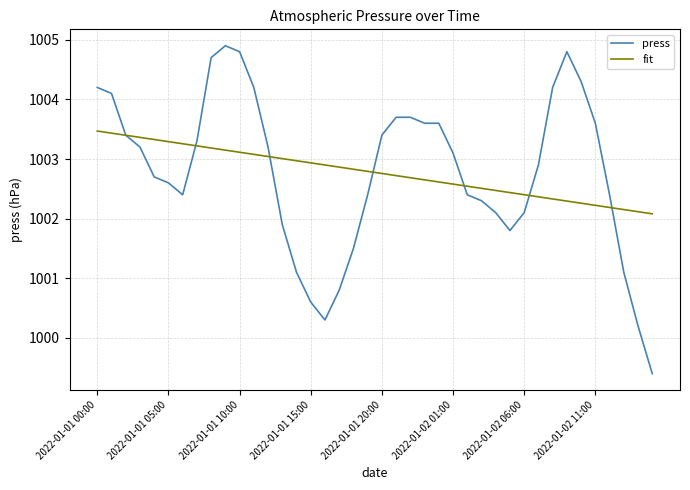

Which series has the widest spread of values?

press